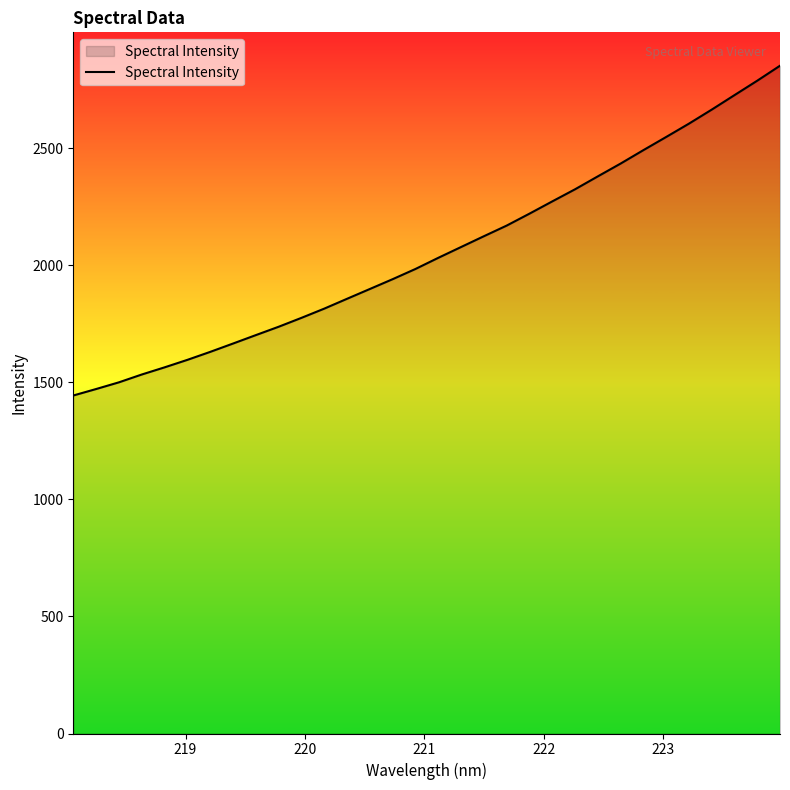

What is the minimum value shown in the chart?

1444.2